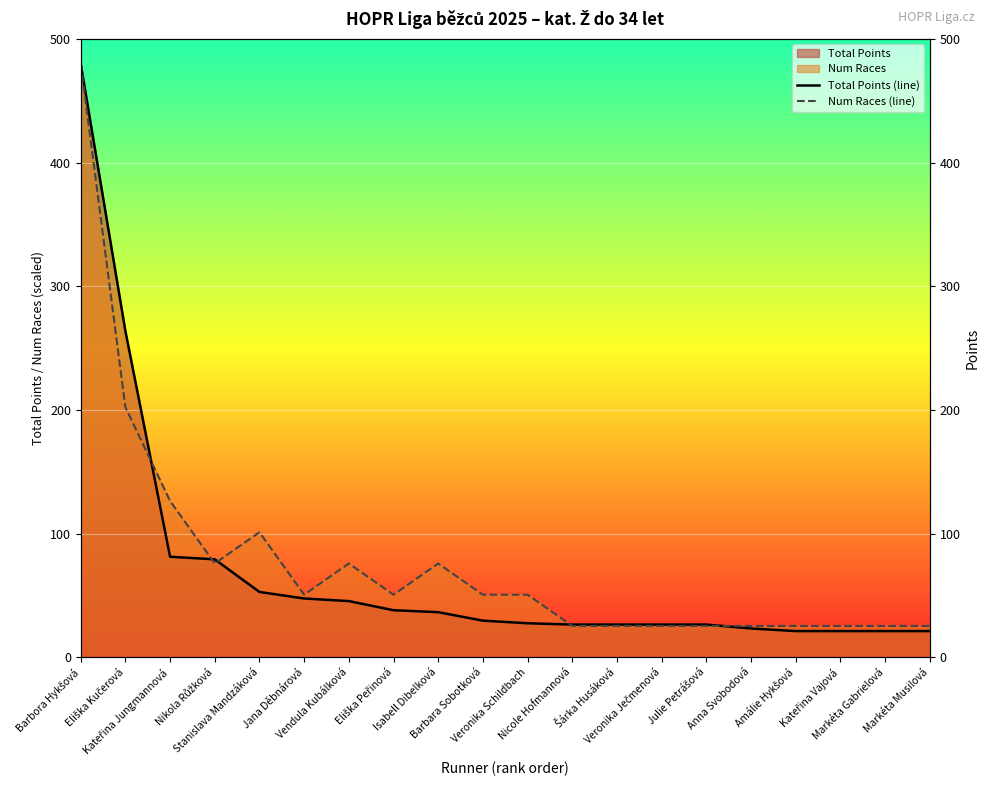

What is the label of the 3rd point from the right?

Kateřina Vajová